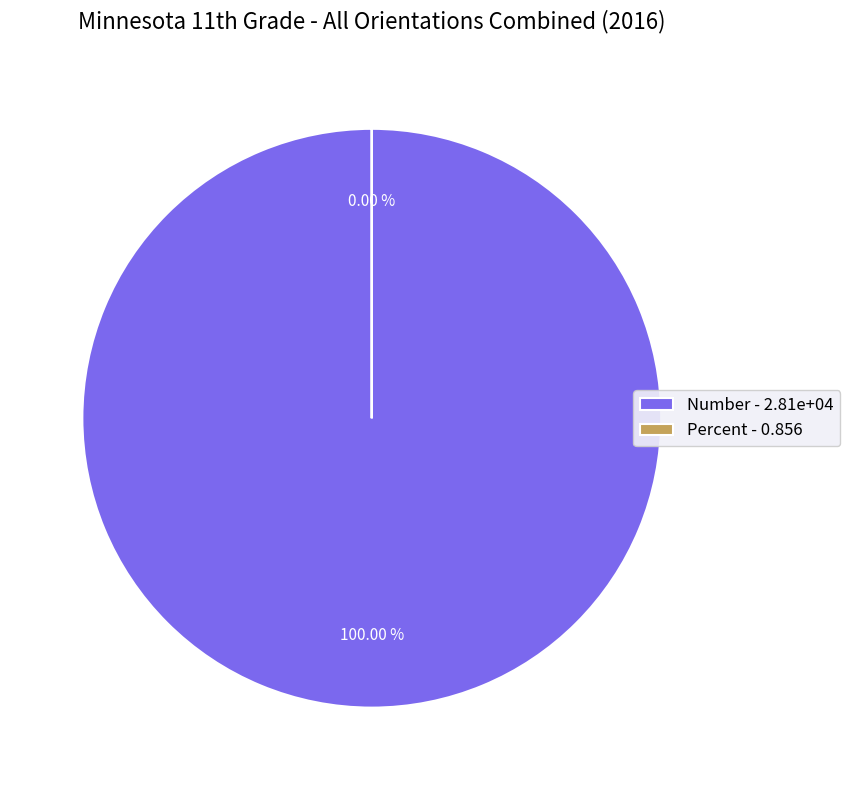

What is the change in value from Number to Percent?

-28096.1